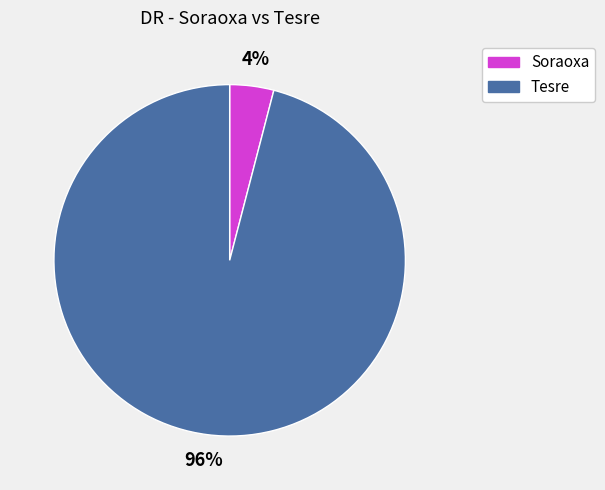

How many segments does this pie chart have?

2